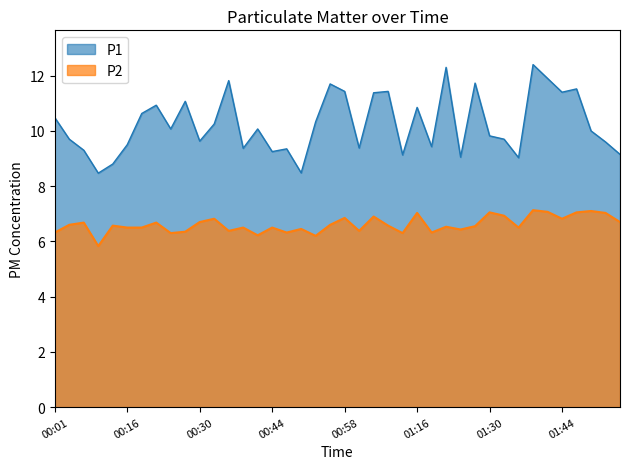

The value of P1 at 00:13 is 8.8. True or false?

True